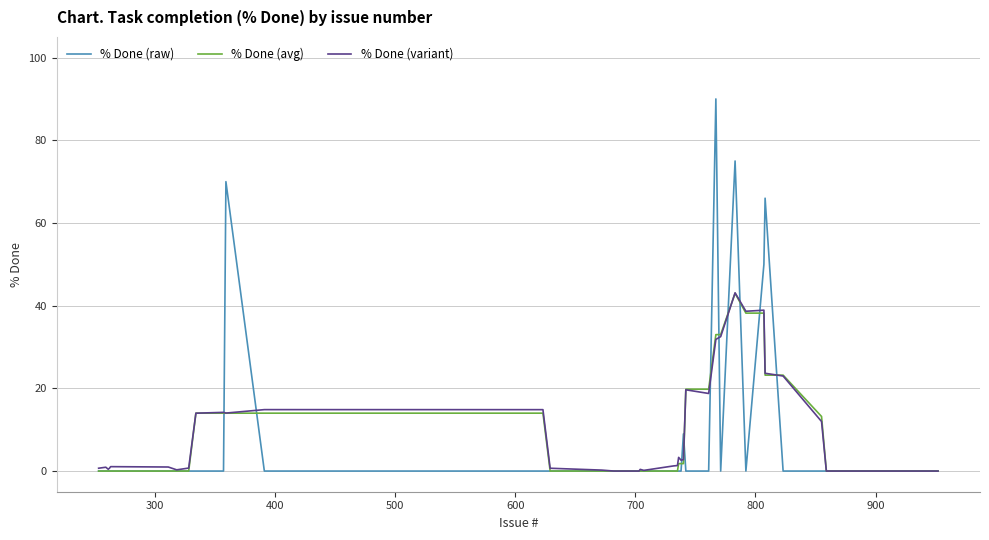

Which series has the widest spread of values?

% Done (raw)